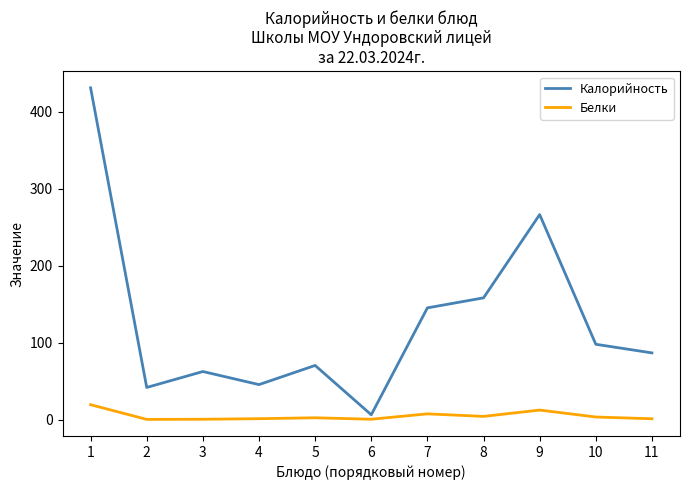

What is the average value of the Белки series?

4.7